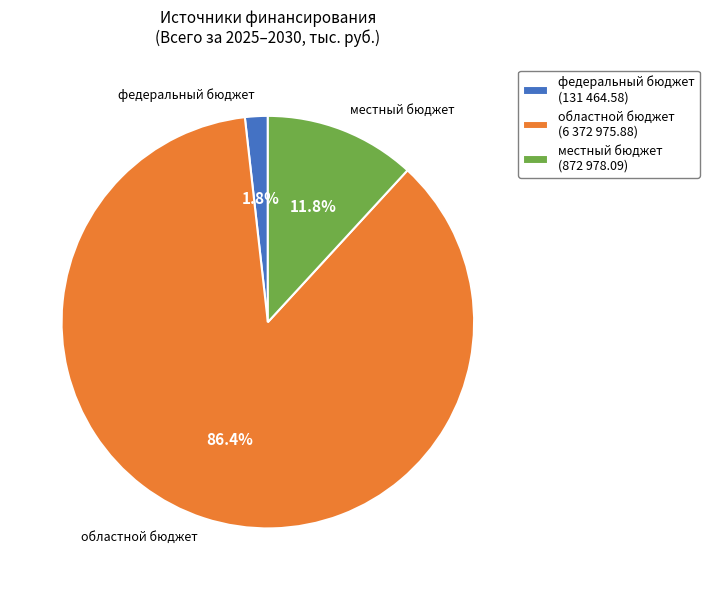

True or false: областной бюджет accounts for 77% of the total.

False